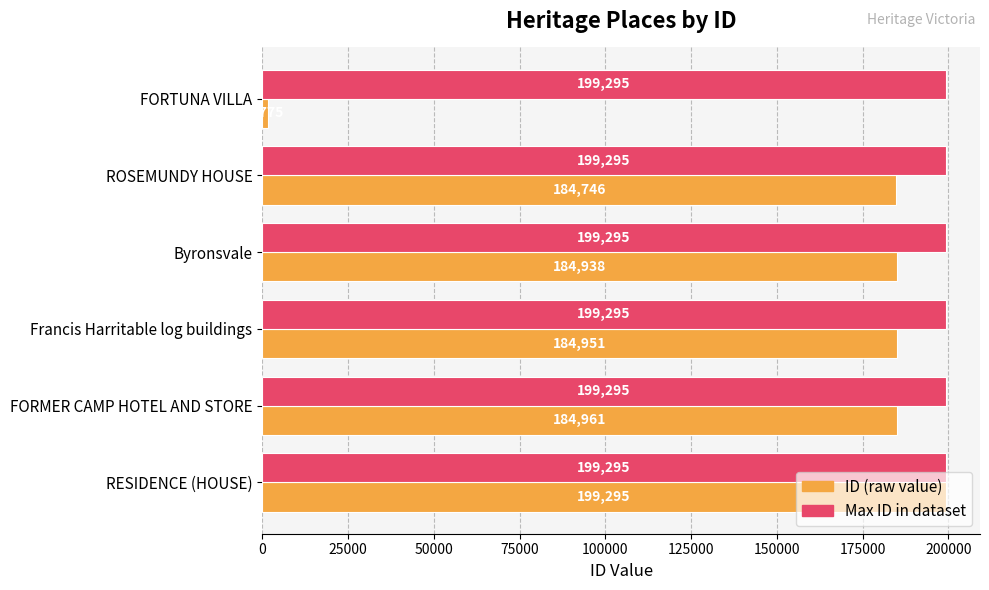

Is it true that Max ID in dataset equals 199295 at FORTUNA VILLA?

True